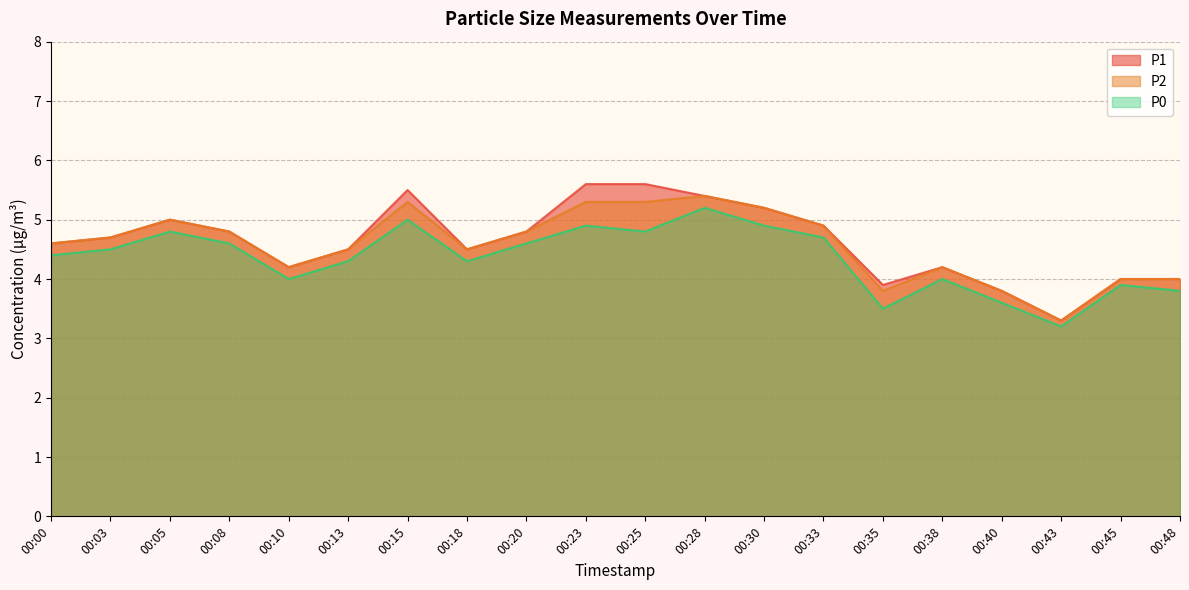

True or false: P0 and P1 cross at least once.

False